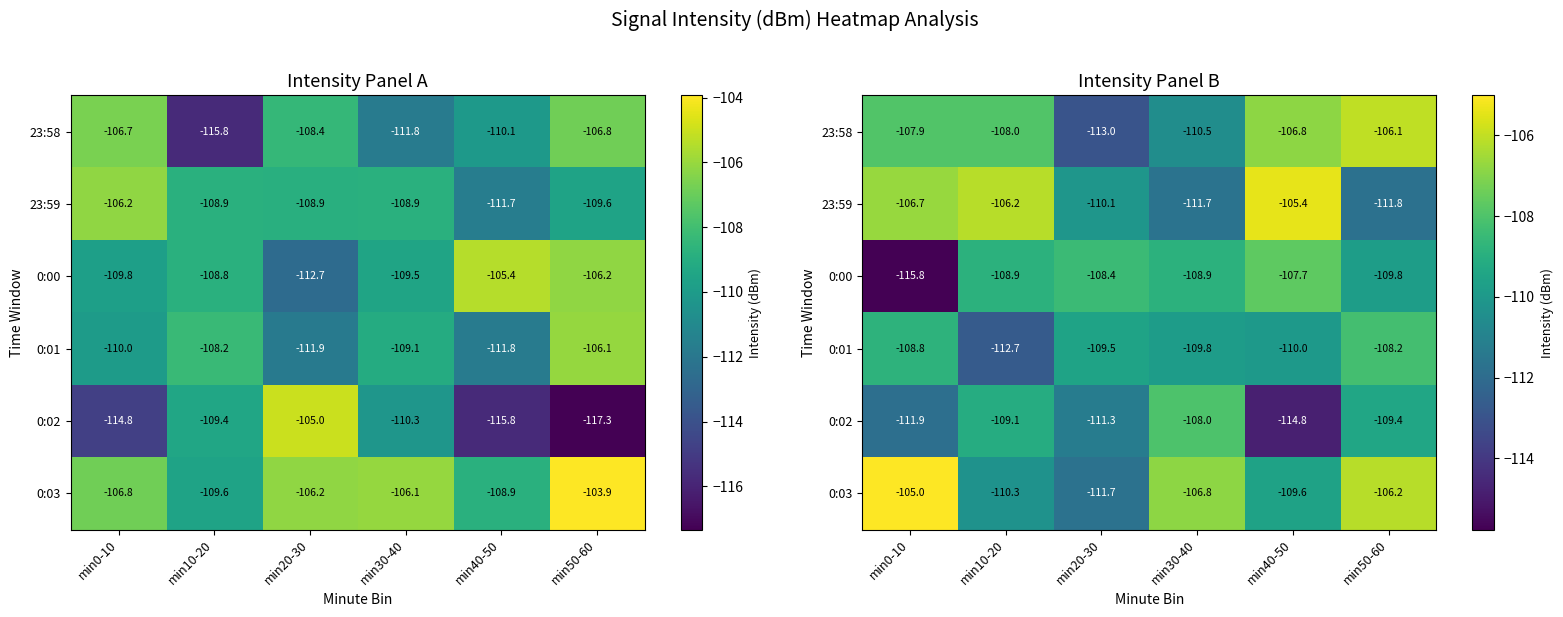

Is the value of 0:00 at min10-20 greater than the value of 23:59 at min0-10?

No